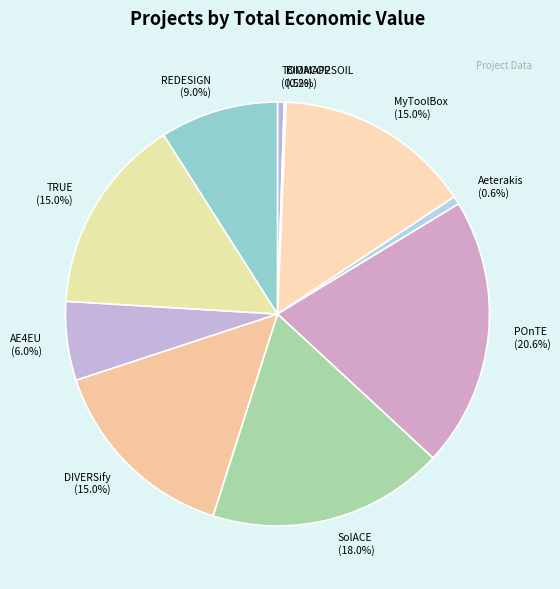

To the nearest percent, what is the average slice percentage?

10%